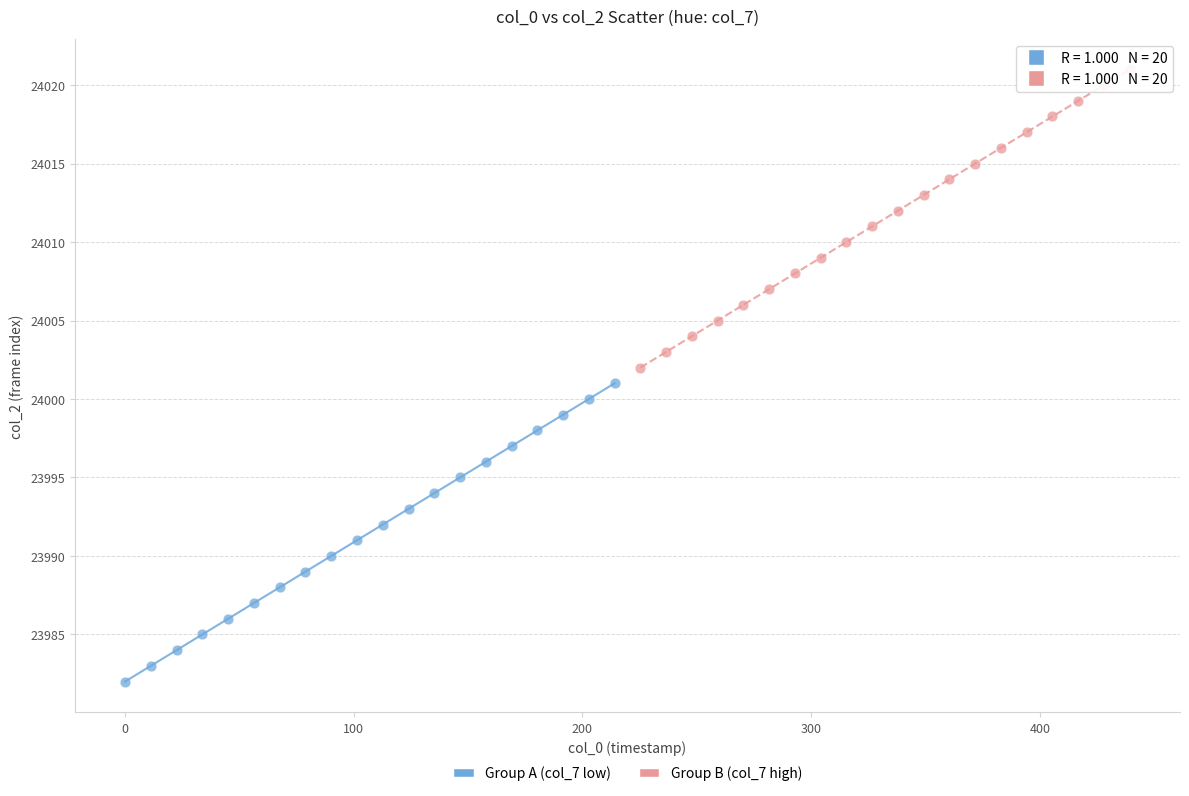

Which series contains the lowest Y value?

Group A (col_7 low)